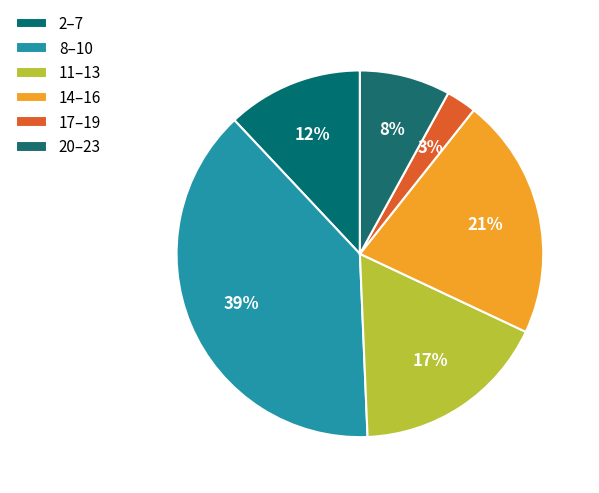

Count the number of slices in the pie.

6